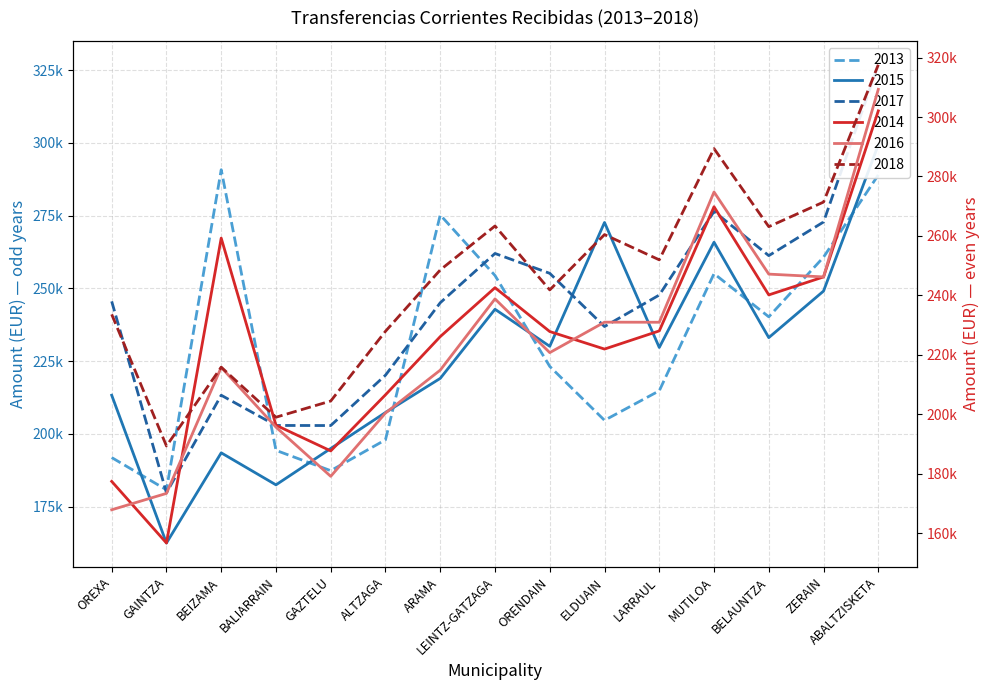

Which category has the highest value across all series?

ABALTZISKETA